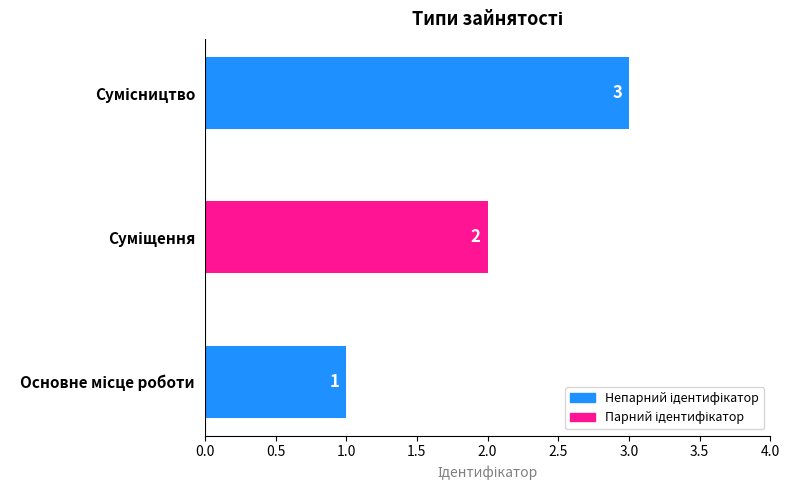

Count the values in the range 1 to 3.

3